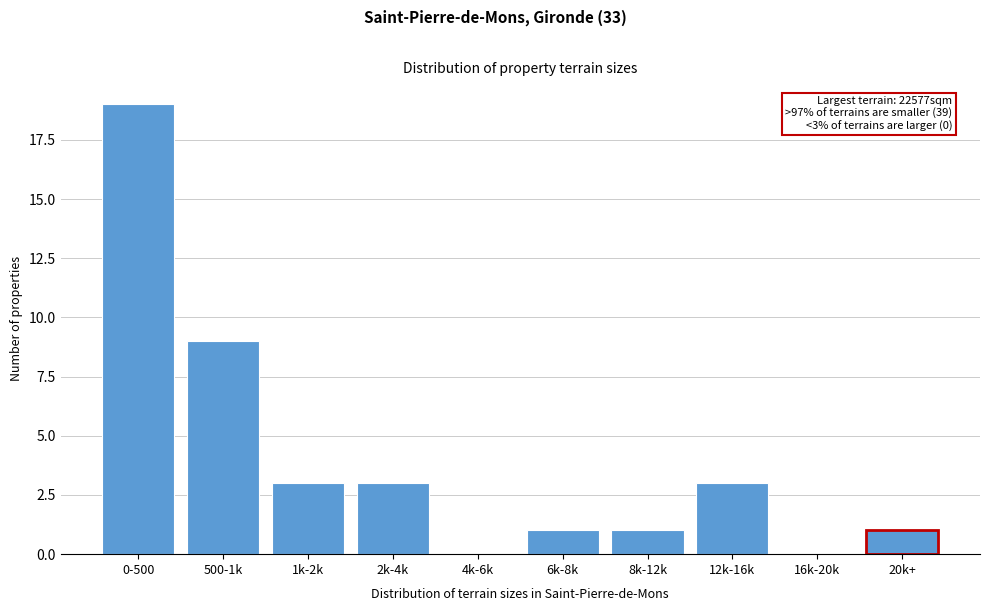

Reading right to left, what are all the values shown in this chart?

20k+=1	16k-20k=0	12k-16k=3	8k-12k=1	6k-8k=1	4k-6k=0	2k-4k=3	1k-2k=3	500-1k=9	0-500=19